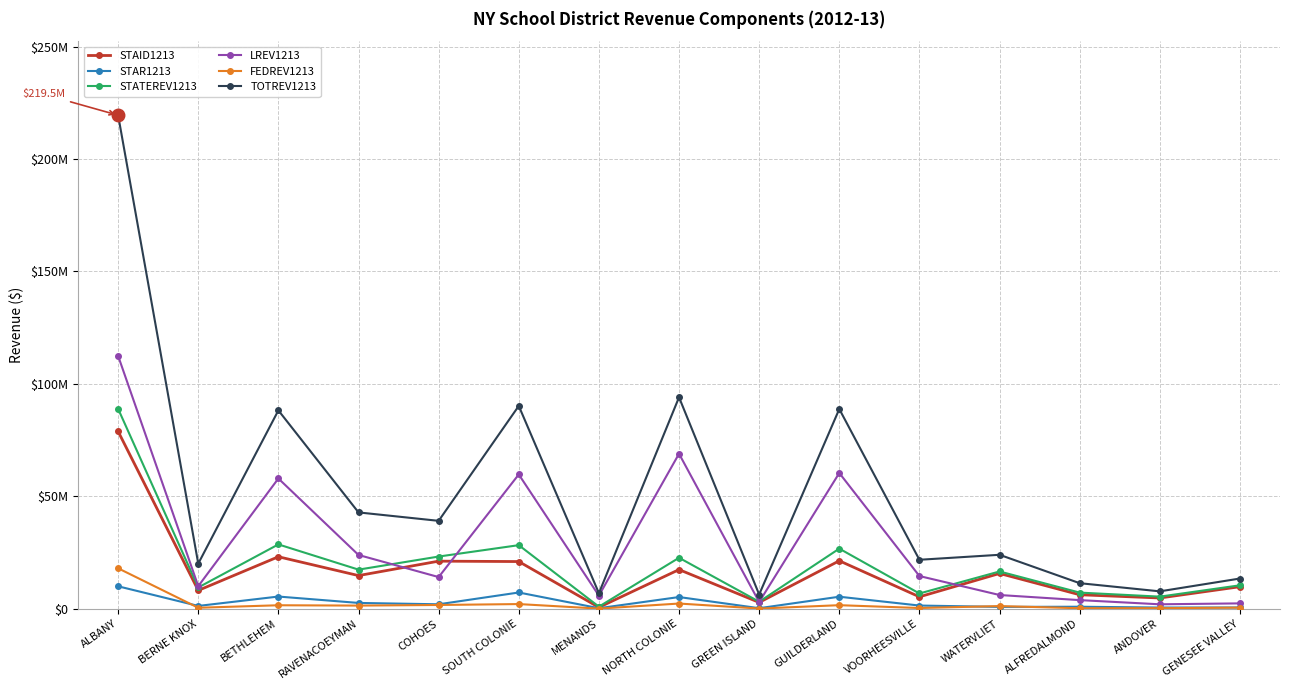

What is the sum of all STAR1213 values?

44647359